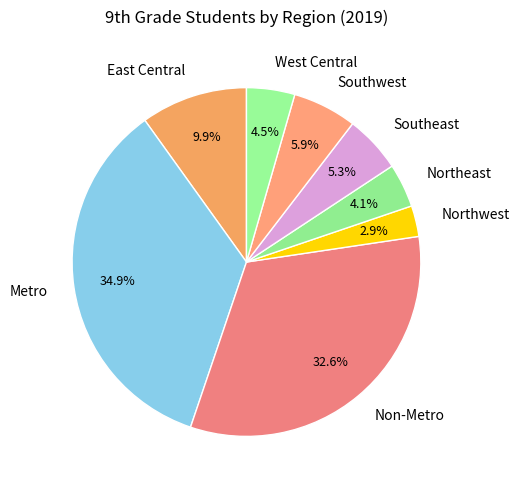

What percentage is the East Central slice, to the nearest percent?

10%